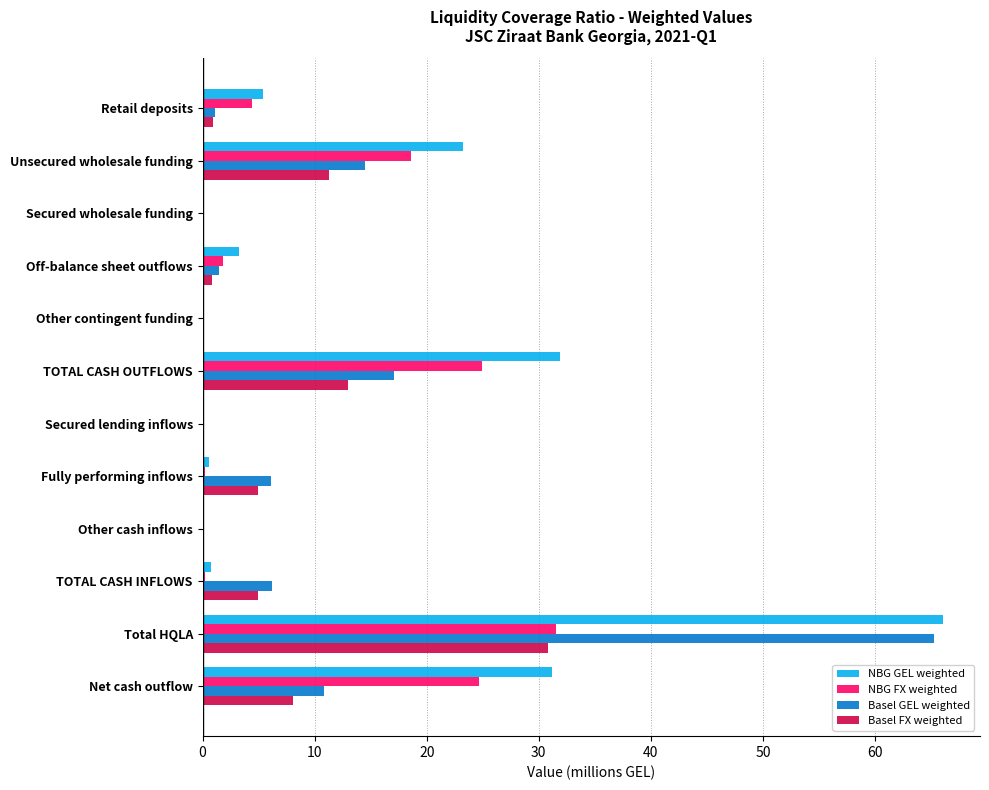

Which series has the largest total across all categories?

NBG GEL weighted